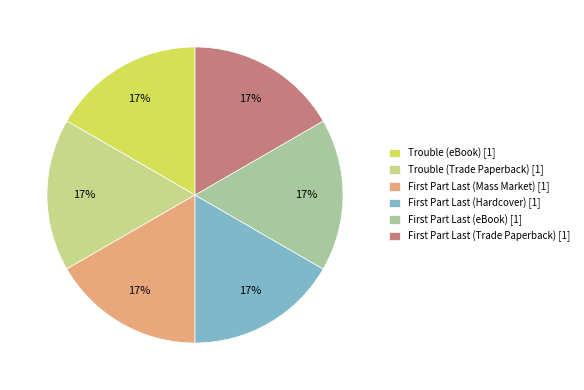

To the nearest percent, what portion does Trouble (Trade Paperback) represent?

17%